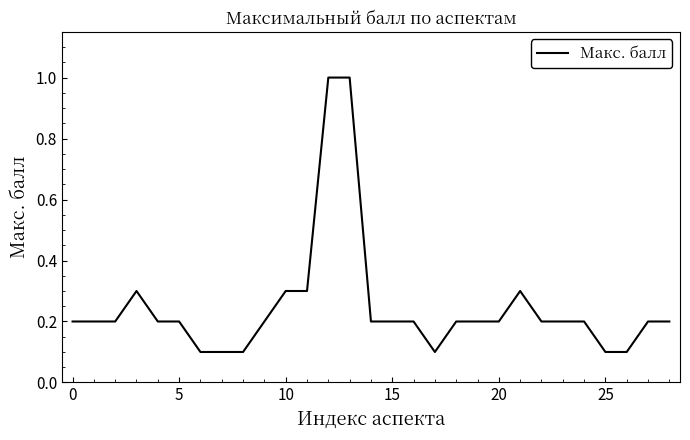

What is the maximum value shown in the chart?

1.0